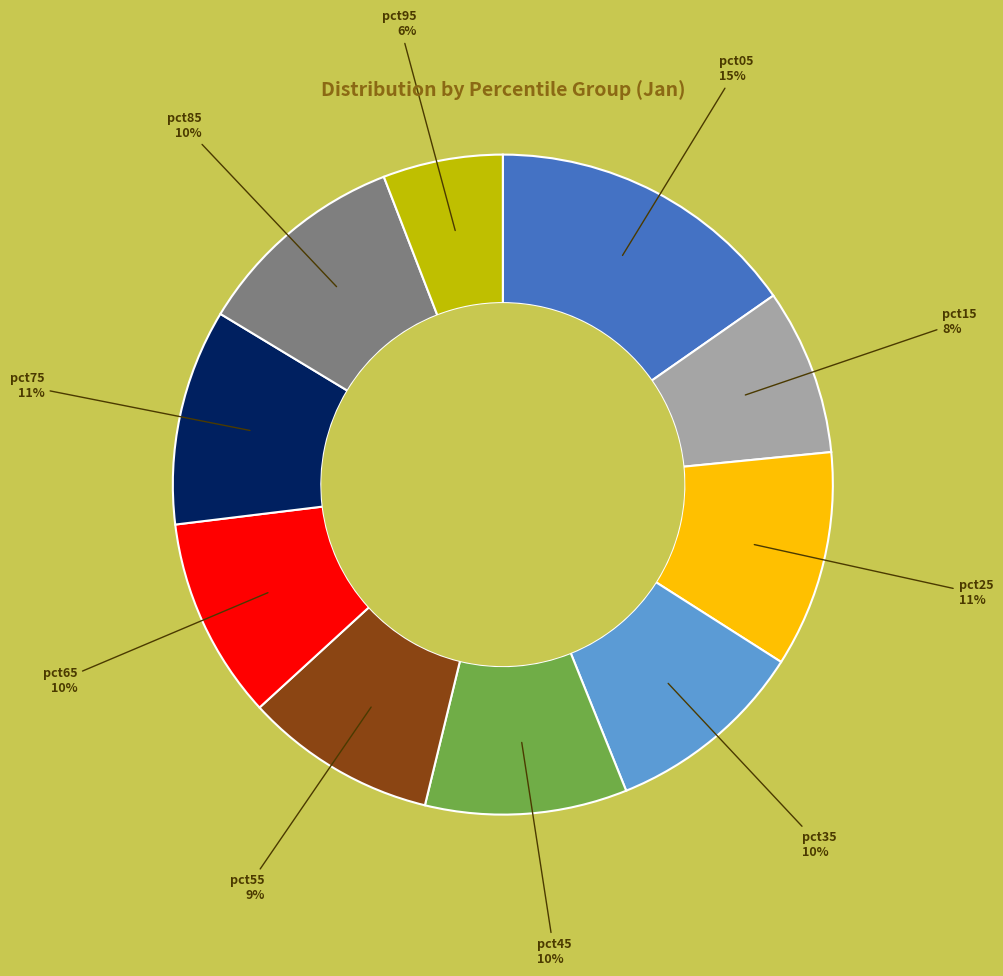

Is there a majority slice in this chart?

No